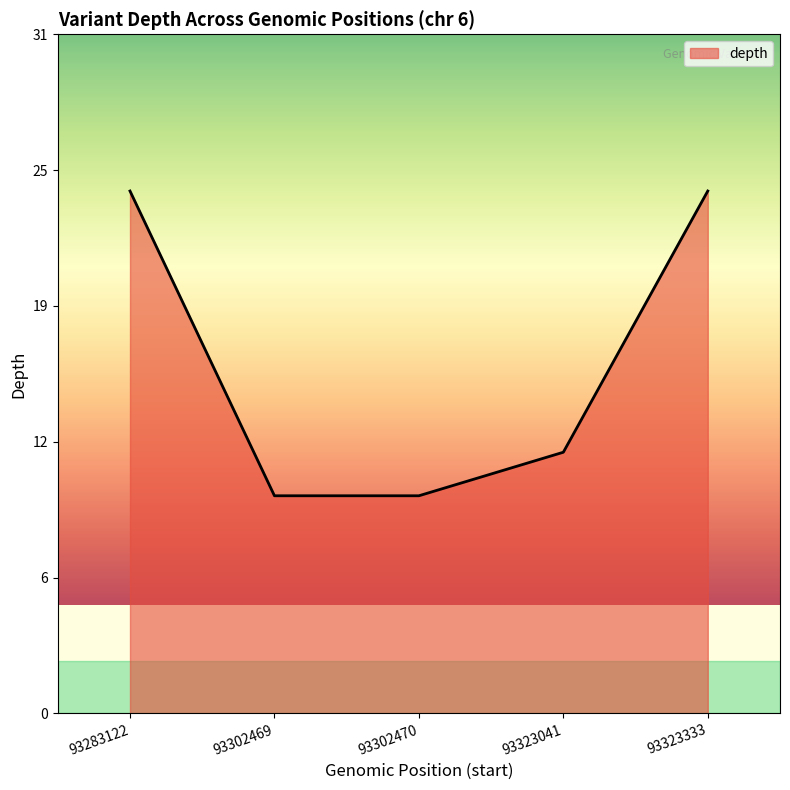

List the labels in order of value, smallest first.

93302469, 93302470, 93323041, 93283122, 93323333